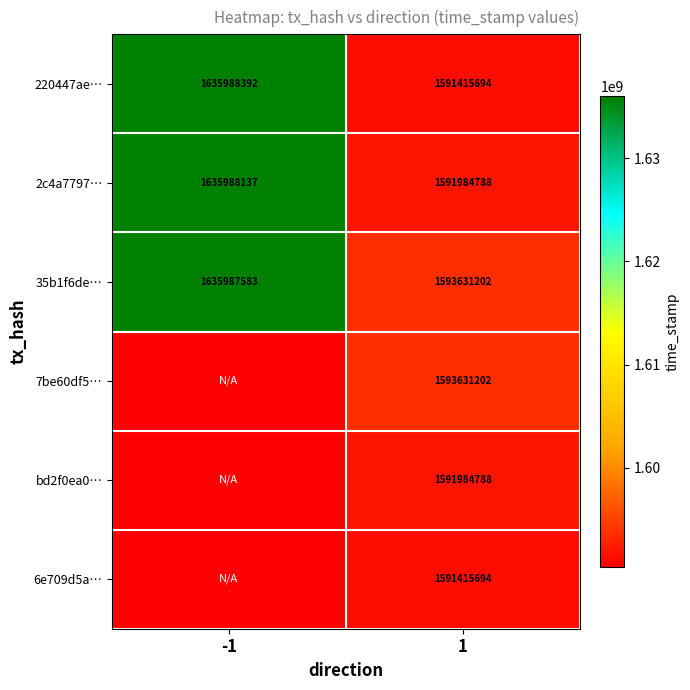

What is the approximate value of 220447ae… at 1, to the nearest 100?

1591415700